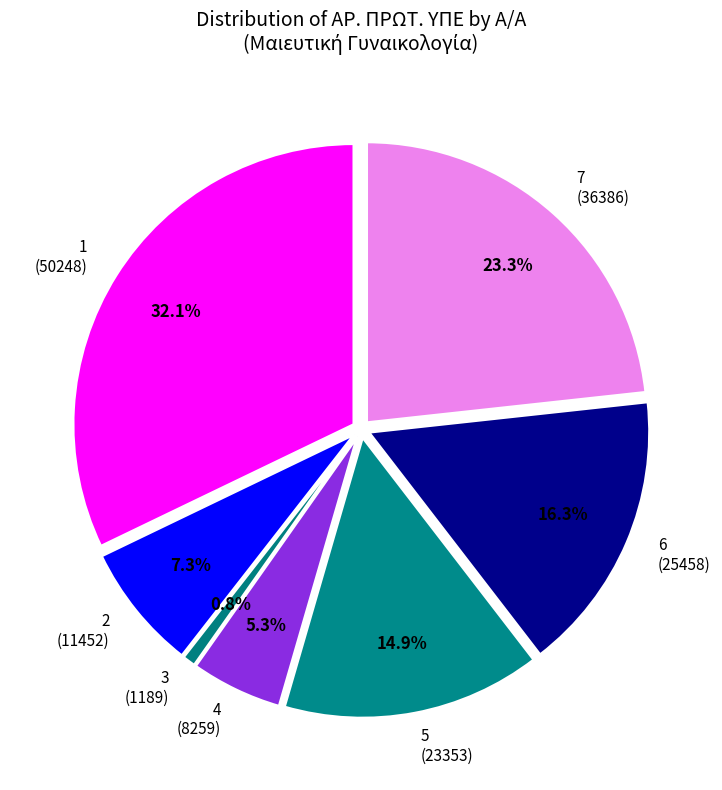

What is the change in value from 1 to 3?

-49059